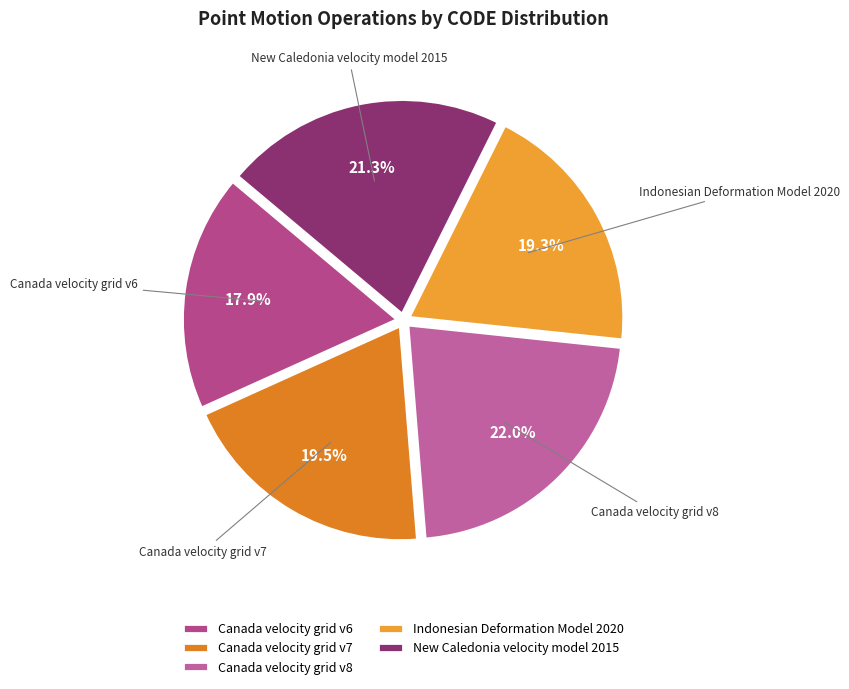

Does any single category account for the majority?

No